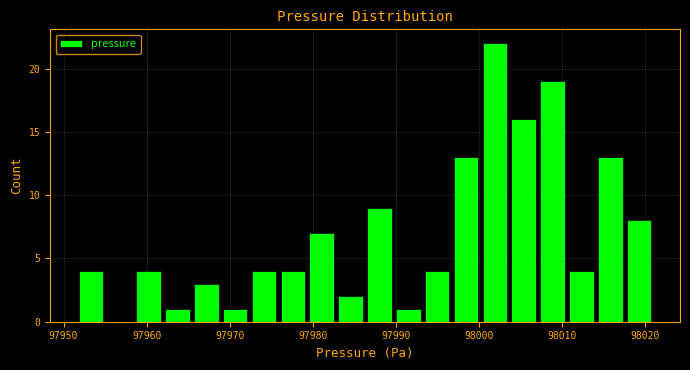

Around what value on the x-axis is the tallest bar? Give the approximate position of its centre, as read against the axis.

98002